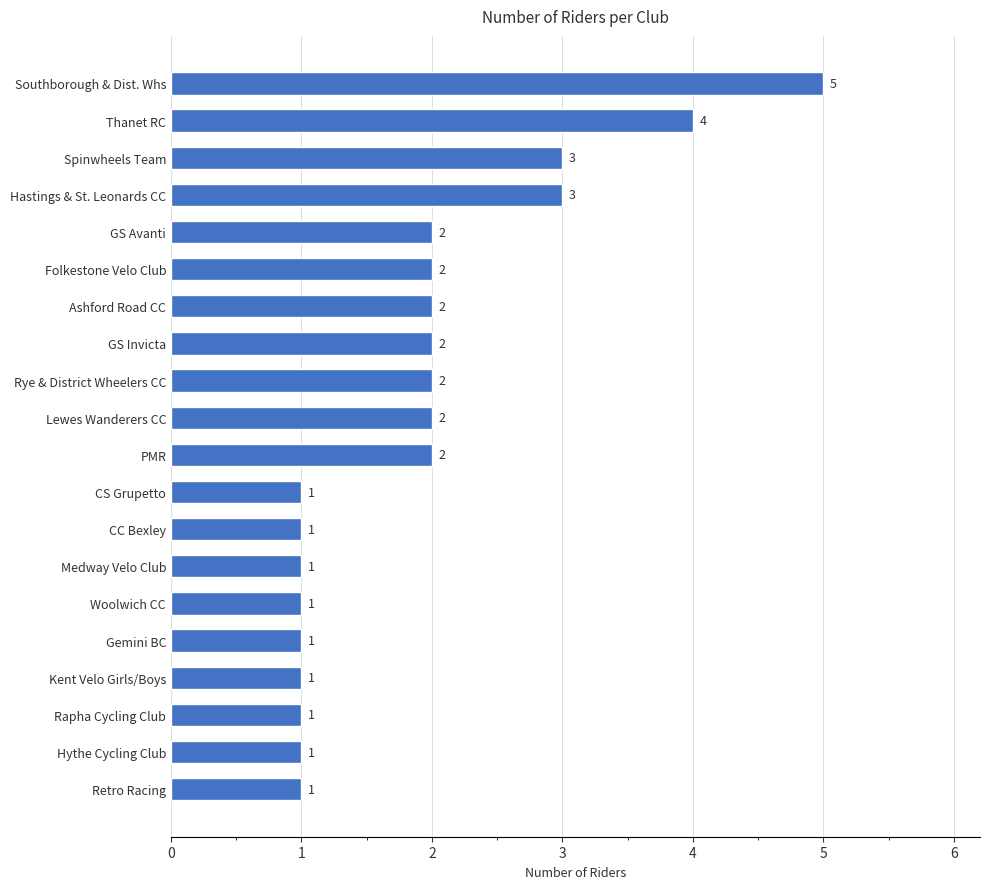

Reading bottom to top, what are all the values shown in this chart?

Retro Racing=1	Hythe Cycling Club=1	Rapha Cycling Club=1	Kent Velo Girls/Boys=1	Gemini BC=1	Woolwich CC=1	Medway Velo Club=1	CC Bexley=1	CS Grupetto=1	PMR=2	Lewes Wanderers CC=2	Rye & District Wheelers CC=2	GS Invicta=2	Ashford Road CC=2	Folkestone Velo Club=2	GS Avanti=2	Hastings & St. Leonards CC=3	Spinwheels Team=3	Thanet RC=4	Southborough & Dist. Whs=5